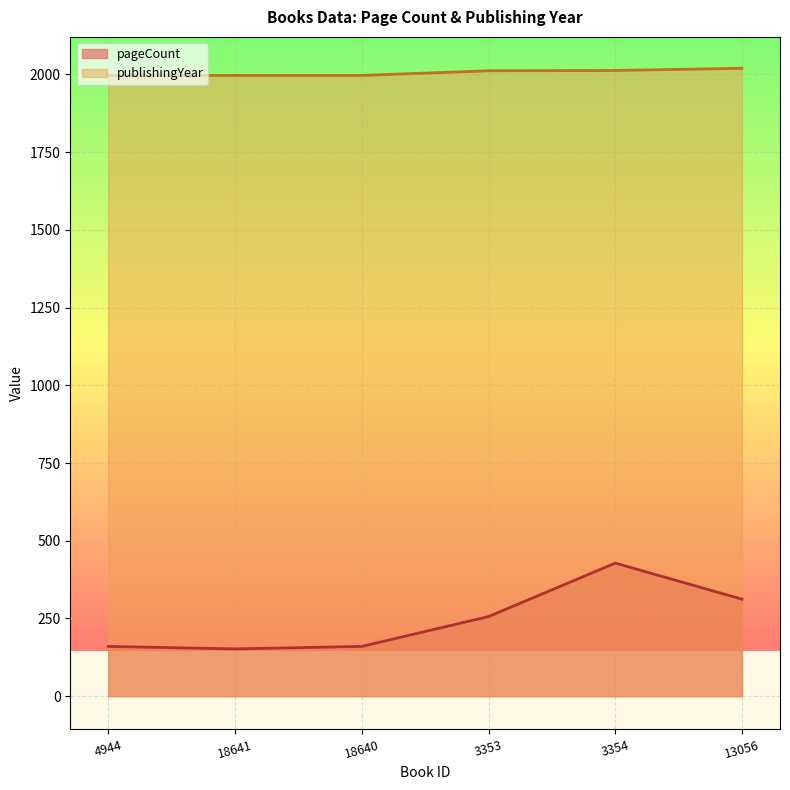

Count the number of data series in this chart.

2